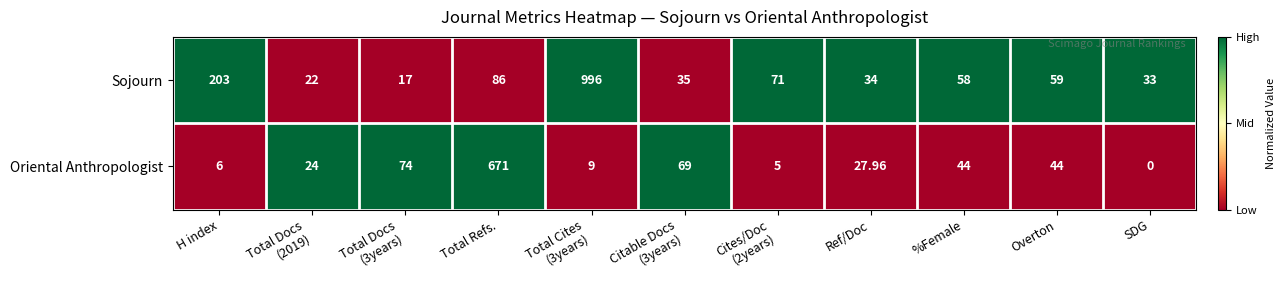

Which category has the highest value across all series?

Total Cites
(3years)